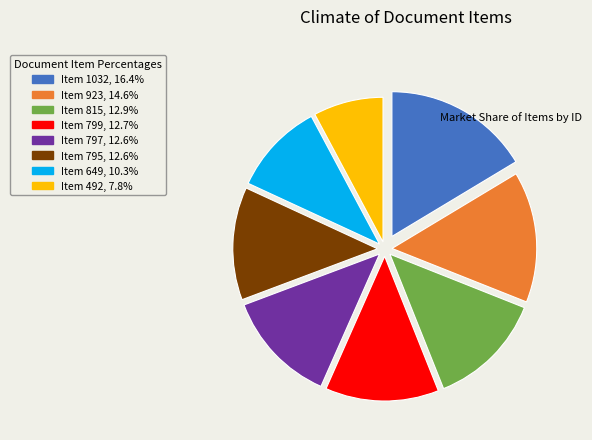

What is the smallest slice in the pie chart?

Item 492